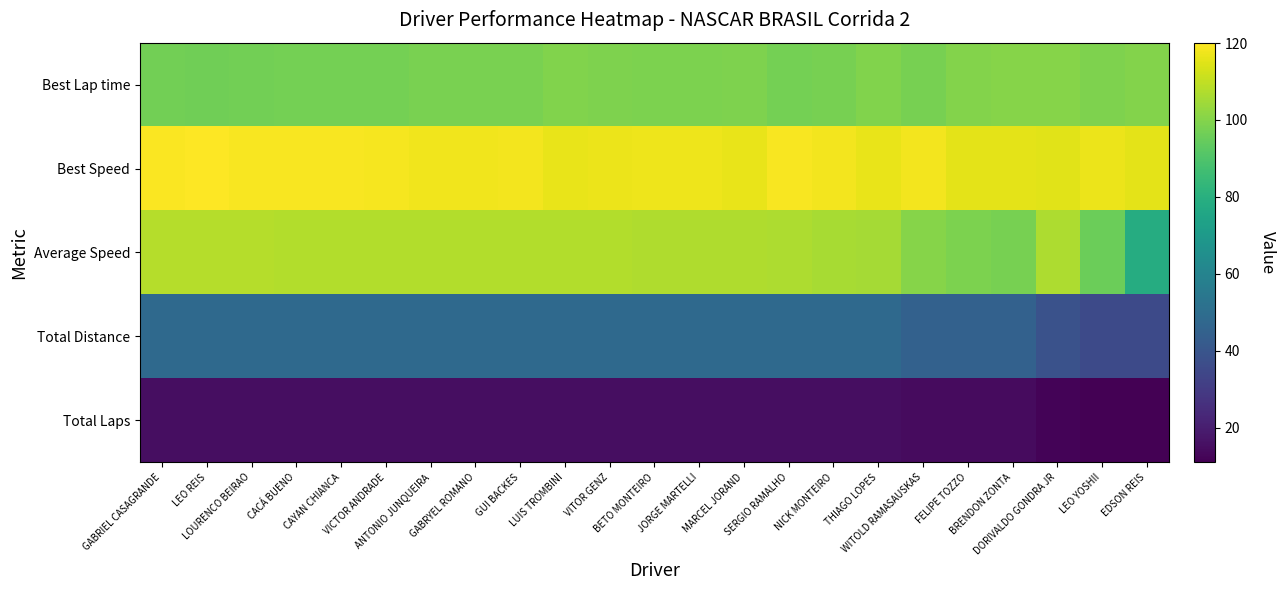

At which category is the sum across all series the highest?

LEO REIS